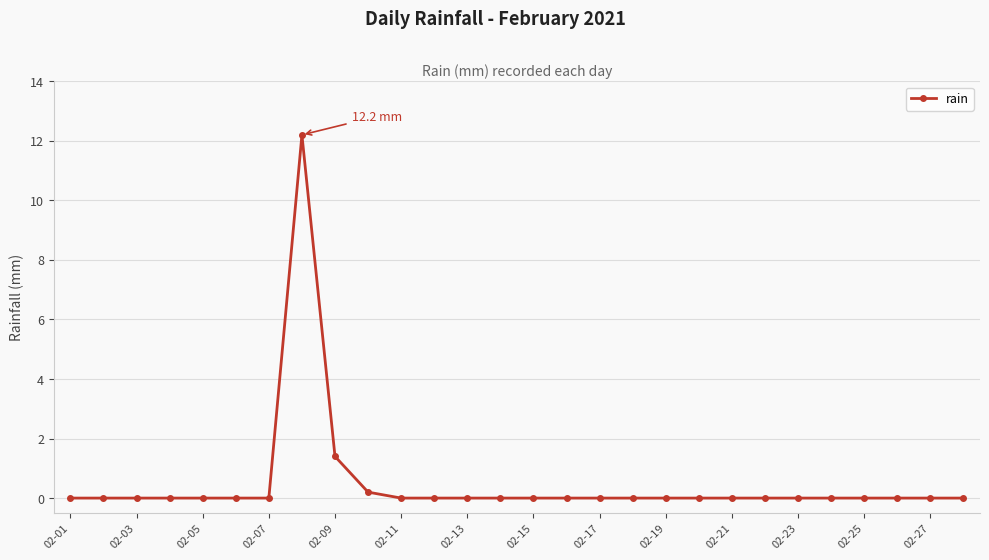

Reading right to left, list all the values displayed in this chart.

0.0	0.0	0.0	0.0	0.0	0.0	0.0	0.0	0.0	0.0	0.0	0.0	0.0	0.0	0.0	0.0	0.0	0.0	0.2	1.4	12.2	0.0	0.0	0.0	0.0	0.0	0.0	0.0